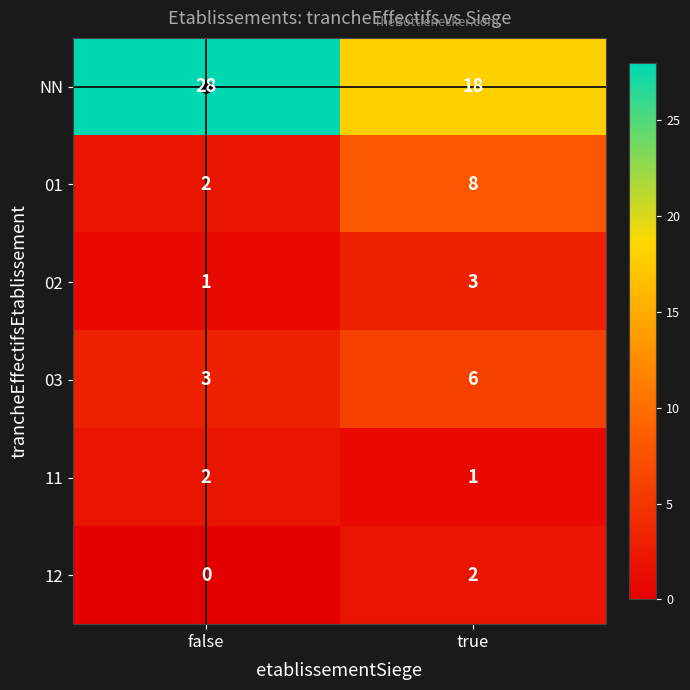

What is the sum of all 11 values?

3